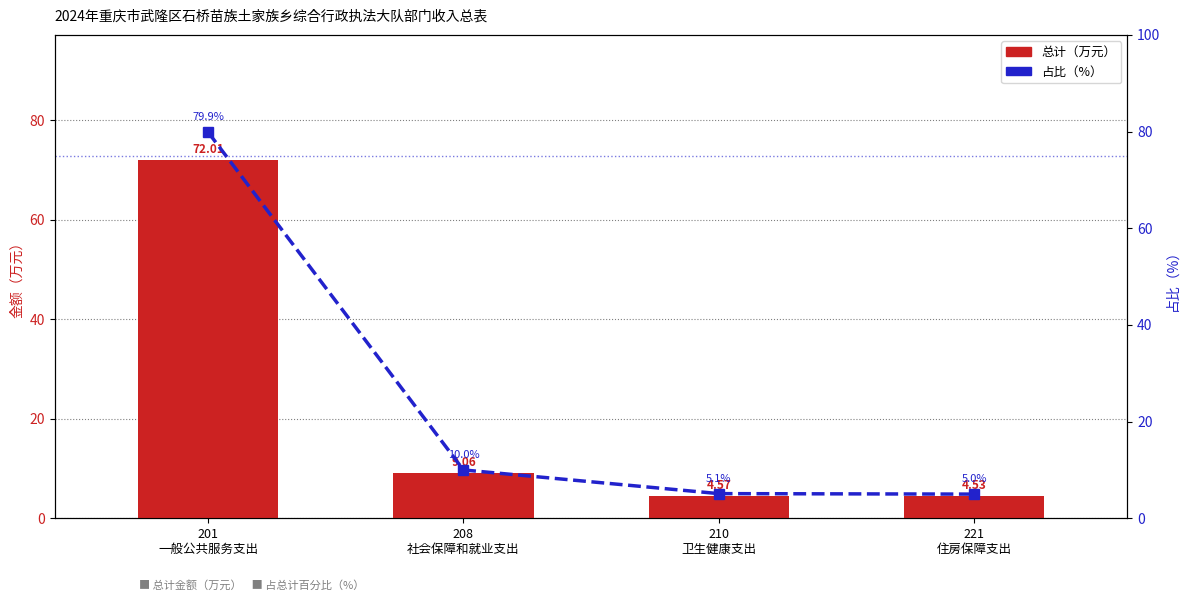

Reading left to right, what are all the values shown in this chart?

总计（万元）: 201
一般公共服务支出=72.0	208
社会保障和就业支出=9.1	210
卫生健康支出=4.6	221
住房保障支出=4.5
占比（%）: 201
一般公共服务支出=79.9	208
社会保障和就业支出=10.0	210
卫生健康支出=5.1	221
住房保障支出=5.0